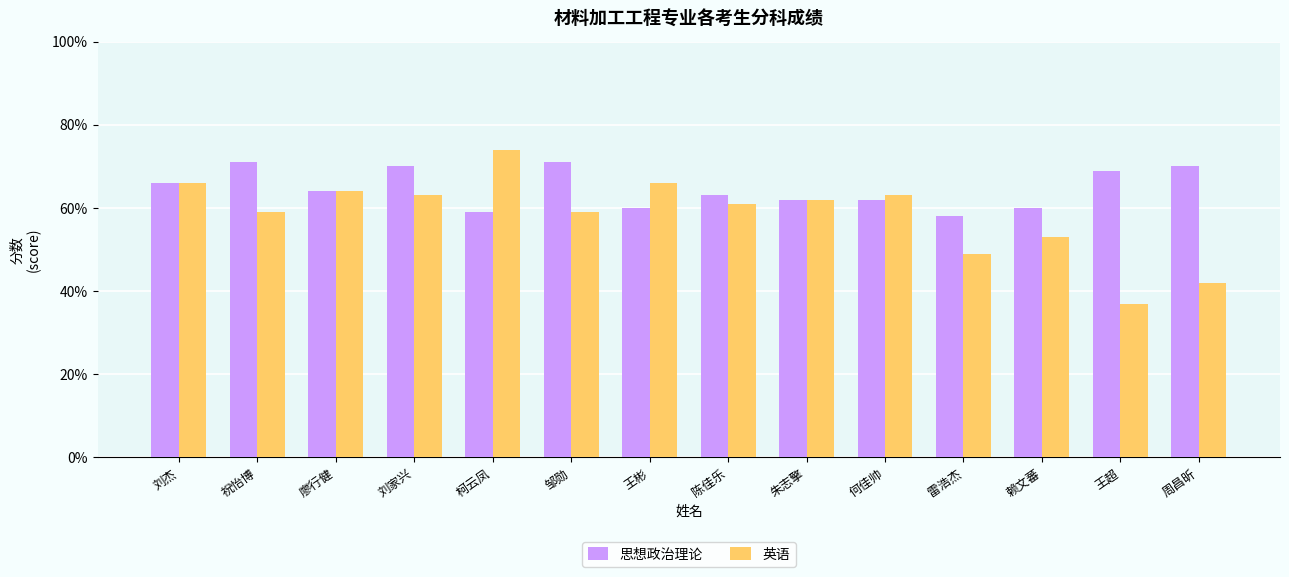

What is the sum of all 英语 values?

818